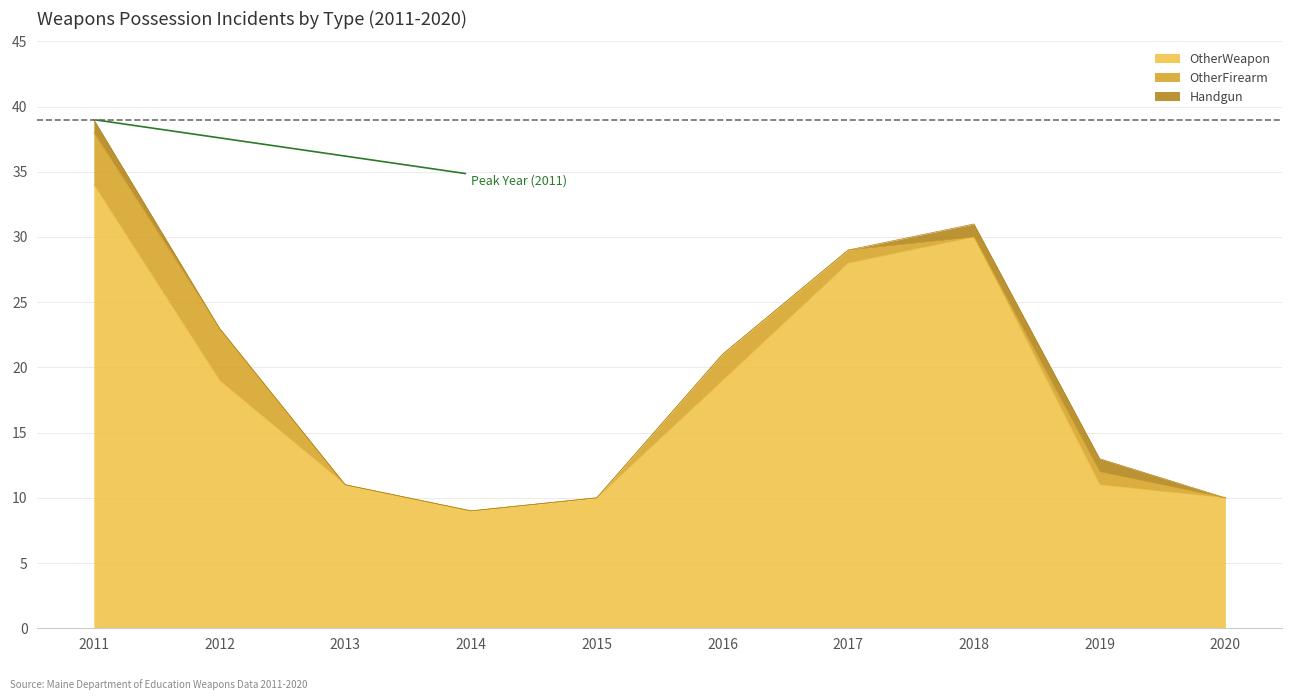

Reading left to right, what are all the values shown in this chart?

OtherWeapon: 34	19	11	9	10	19	28	30	11	10
OtherFirearm: 4	4	0	0	0	2	1	0	1	0
Handgun: 1	0	0	0	0	0	0	1	1	0